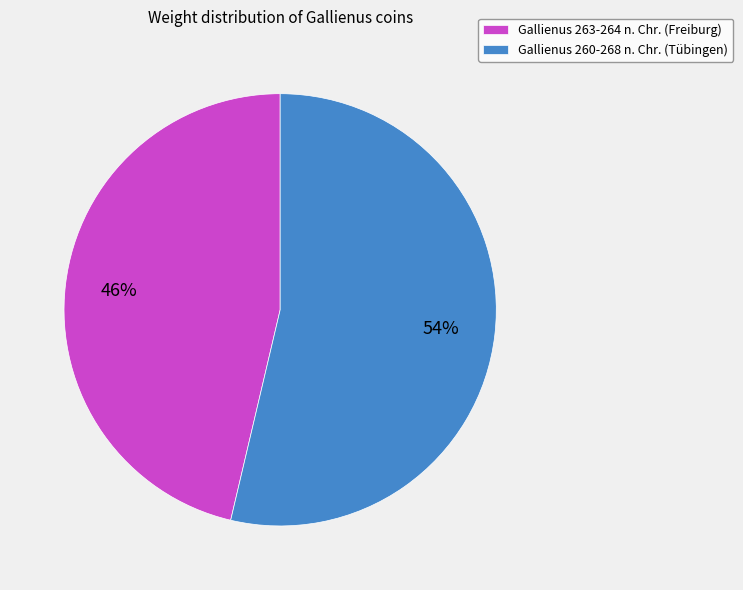

What percentage is the Gallienus 260-268 n. Chr. (Tübingen) slice, to the nearest percent?

54%